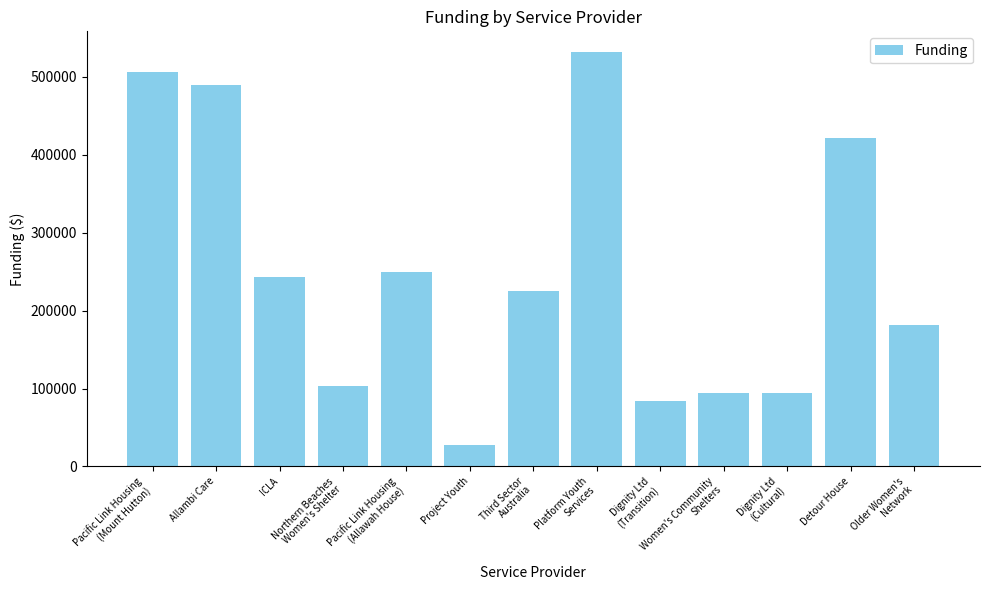

What is the average value?

250394.2